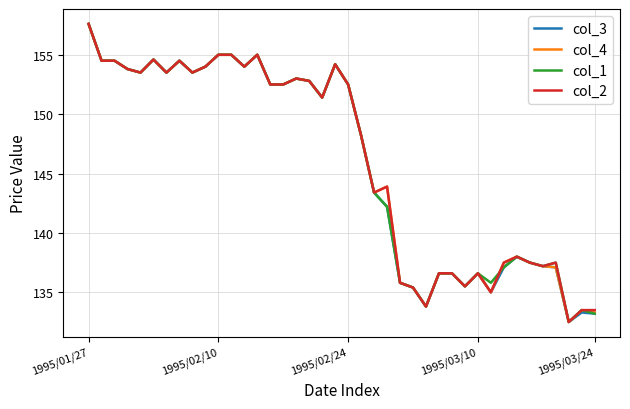

What is the smallest value displayed?

132.5